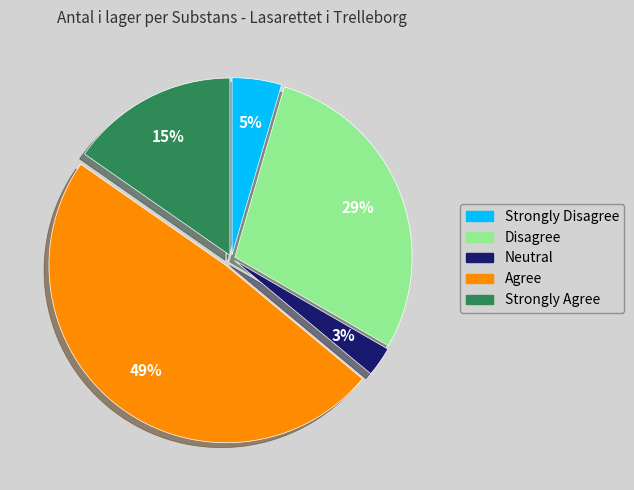

Is there any slice that represents more than half of the pie?

No